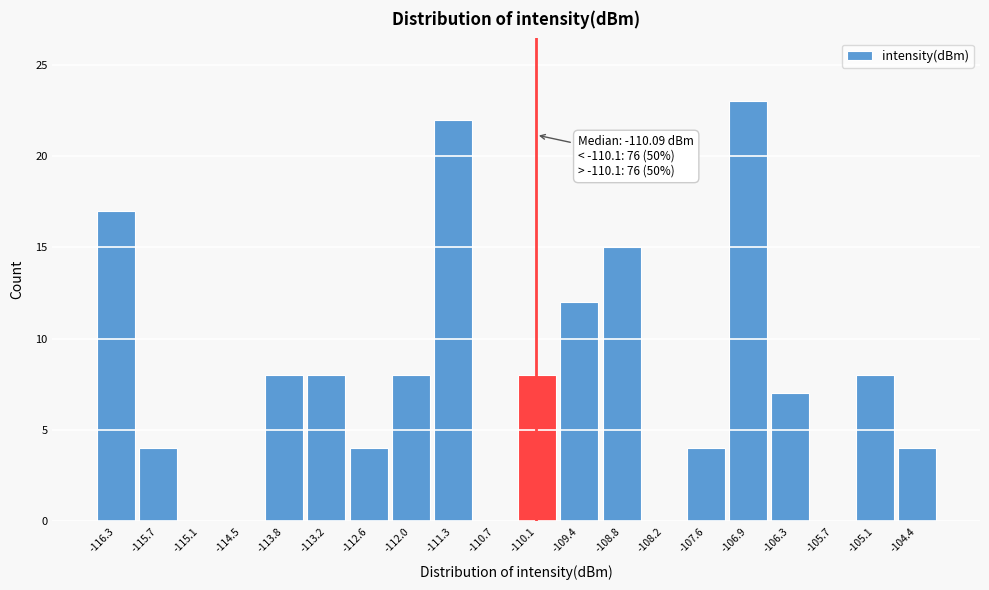

Over which range of the x-axis is the bar tallest?

-107.3 to -106.6